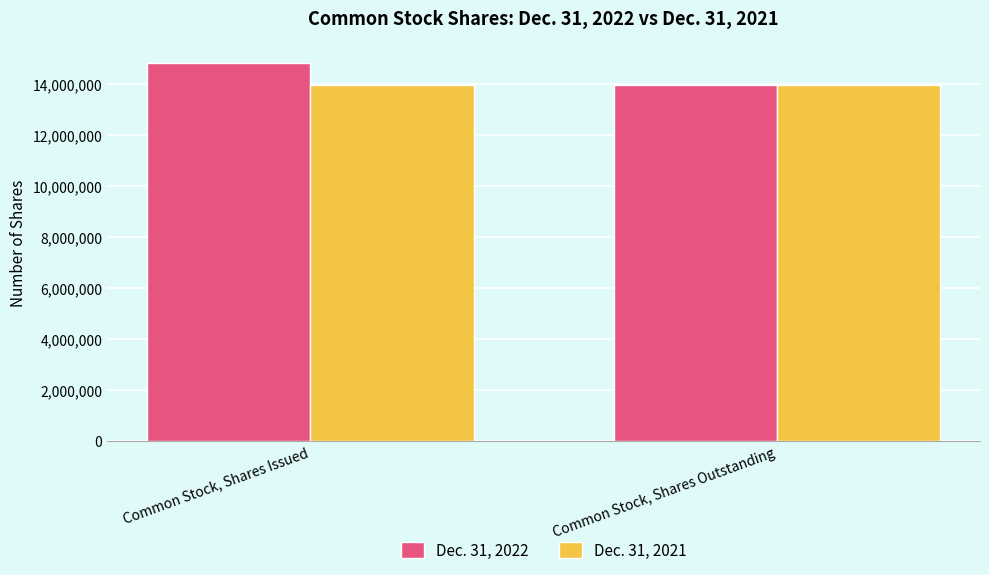

List the labels in order of Dec. 31, 2022 value, largest first.

Common Stock, Shares Issued, Common Stock, Shares Outstanding